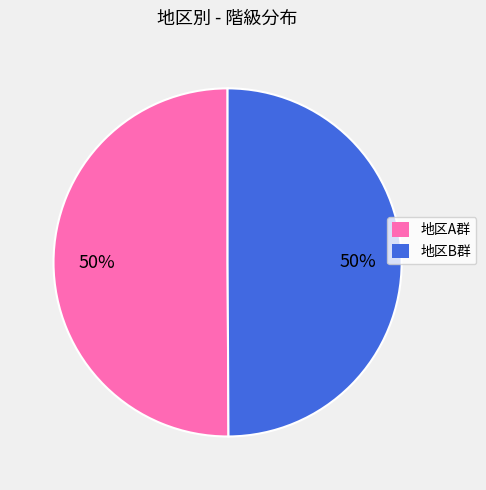

To the nearest percent, what is the combined percentage of 地区A群 and 地区B群?

100%